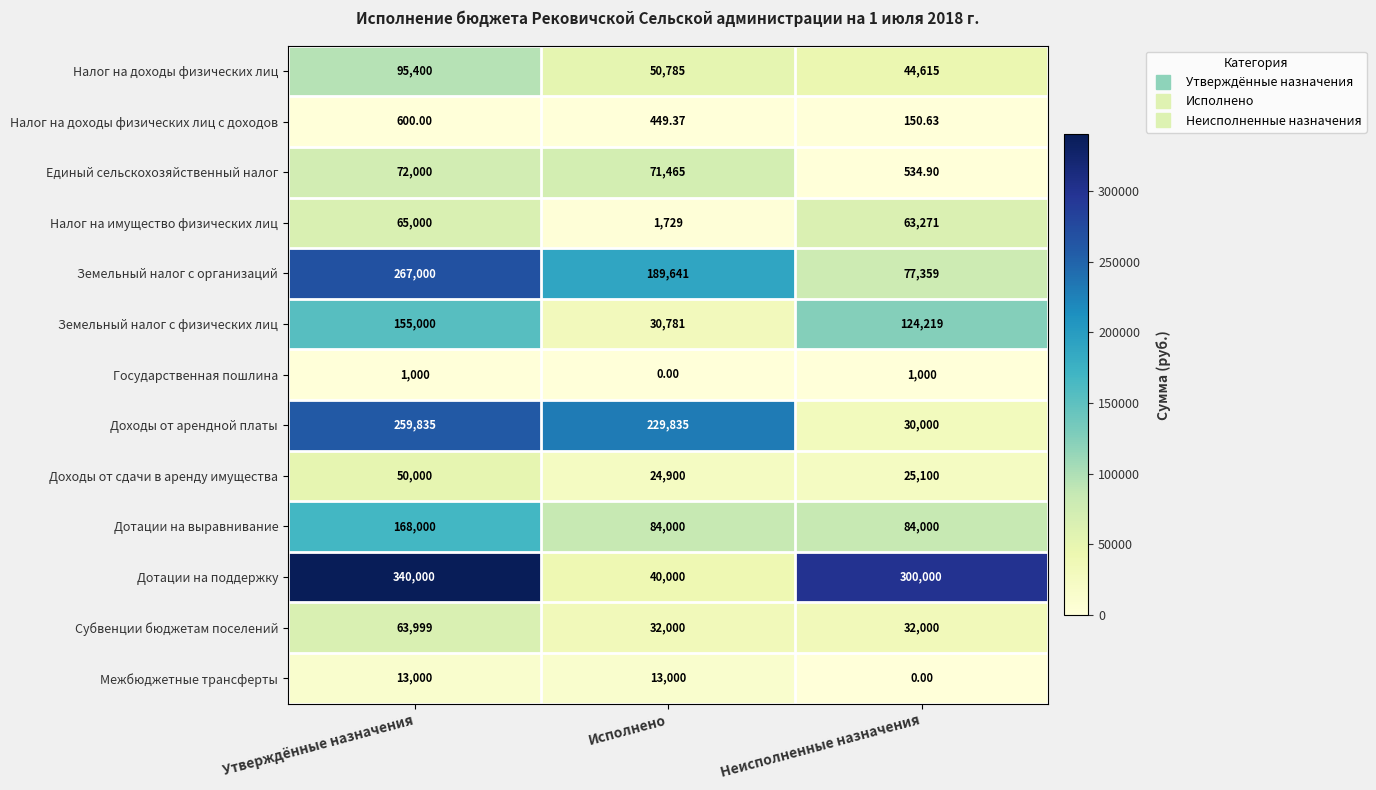

At which category is the sum across all series the highest?

Утверждённые назначения